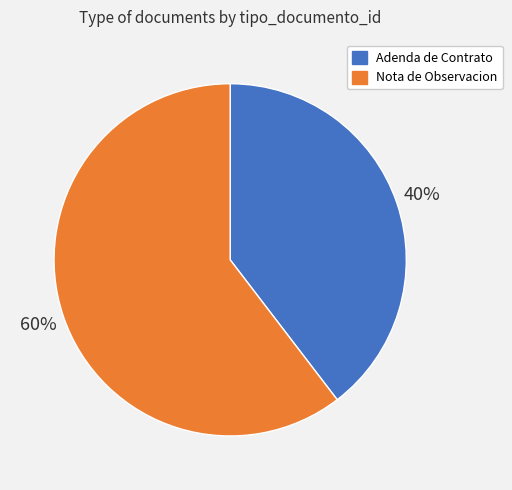

Count the number of slices in the pie.

2